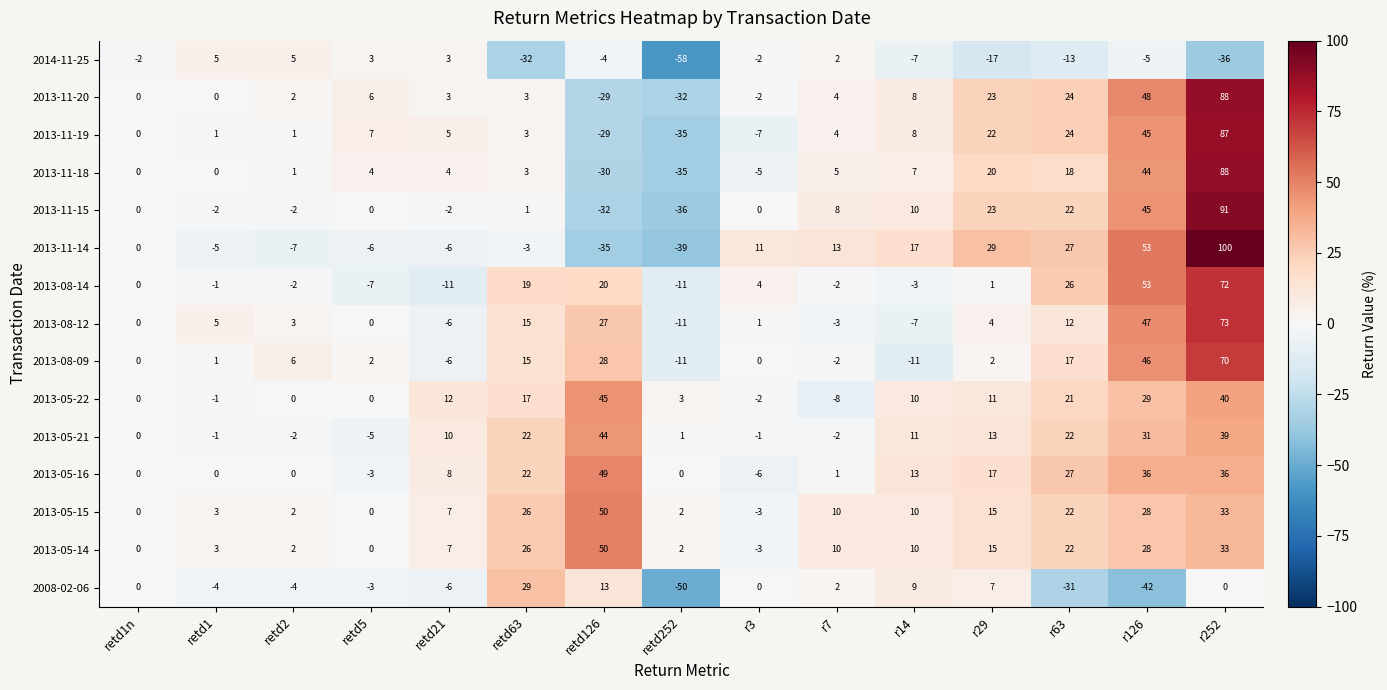

What is the greatest value displayed?

100